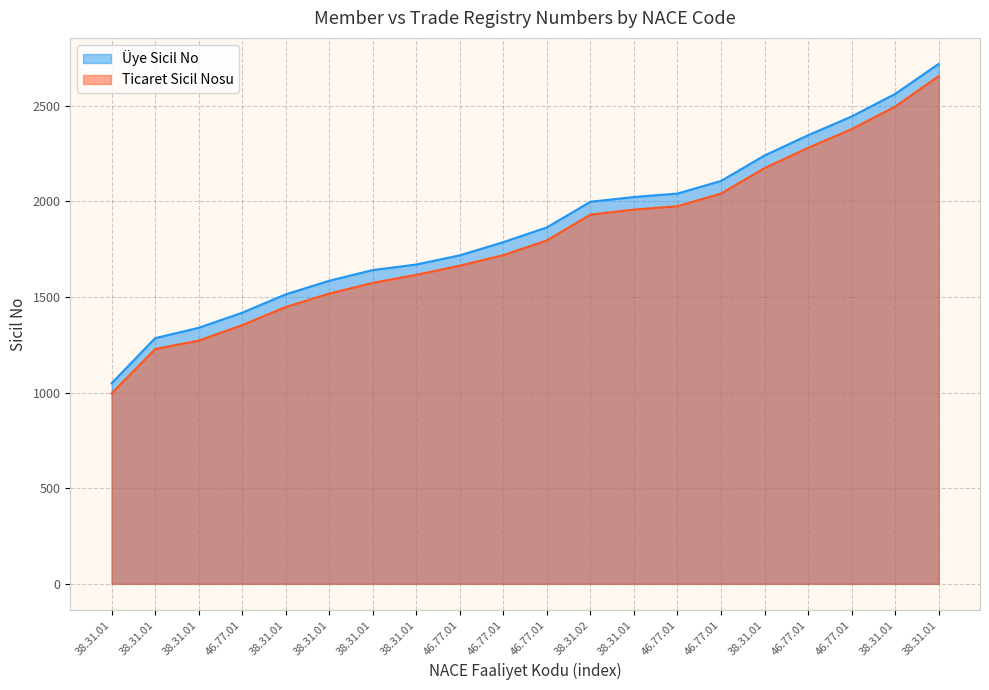

How many data points in Üye Sicil No are above 1864?

9